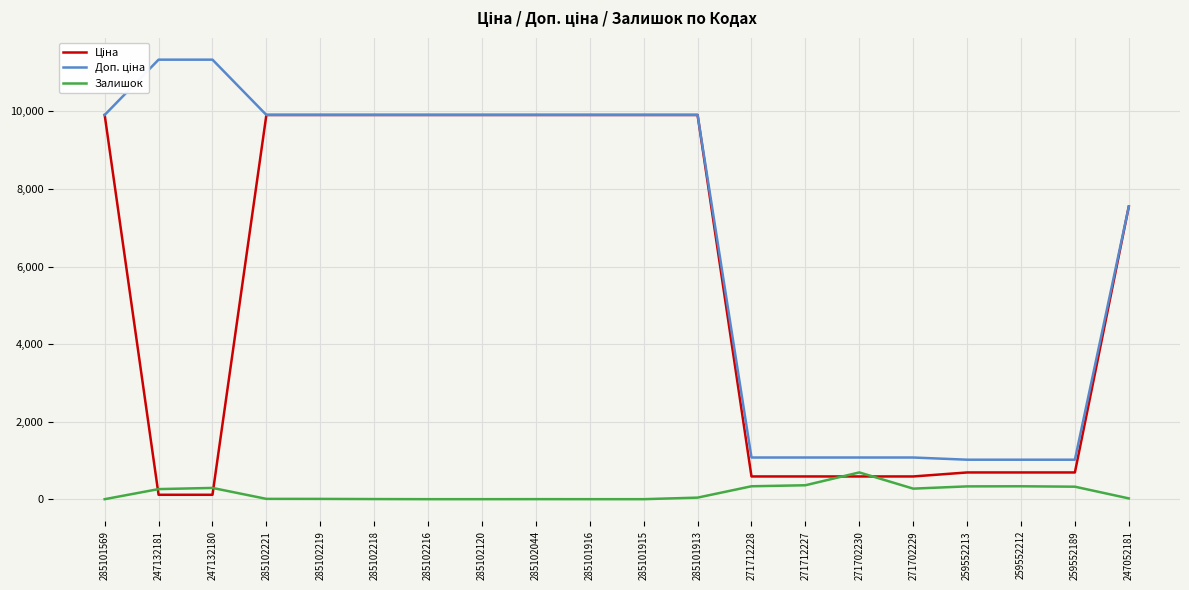

What is the difference between the maximum and minimum values in the Залишок series?

690.0